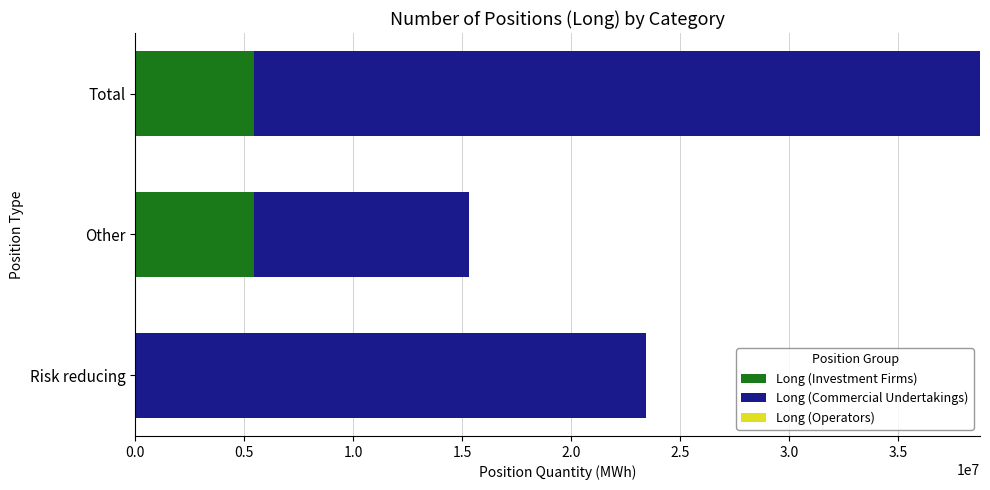

True or false: Long (Investment Firms) has a value of 7414796 at Other.

False